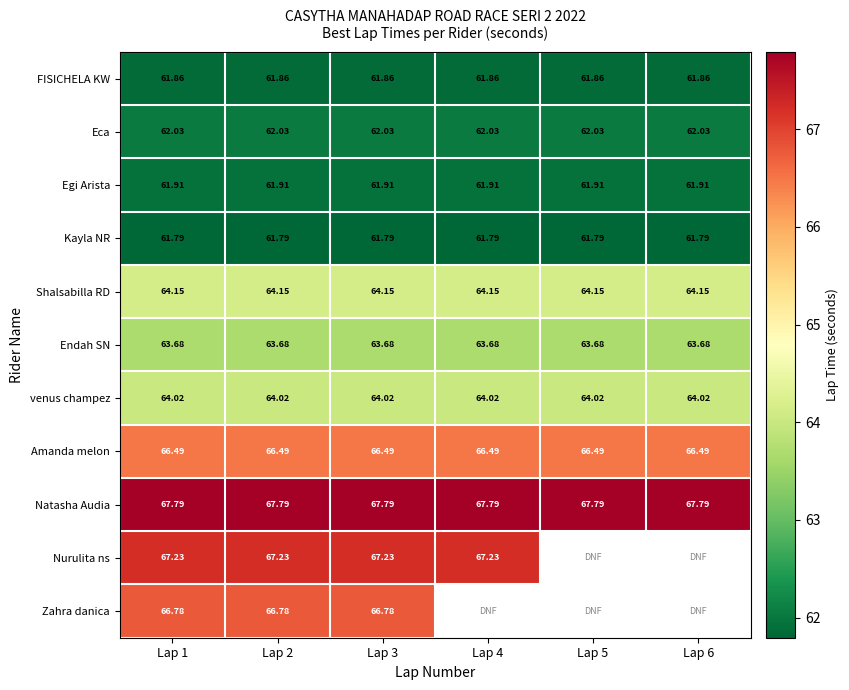

What is the sum of the Amanda melon values at Lap 5 and Lap 3?

133.0